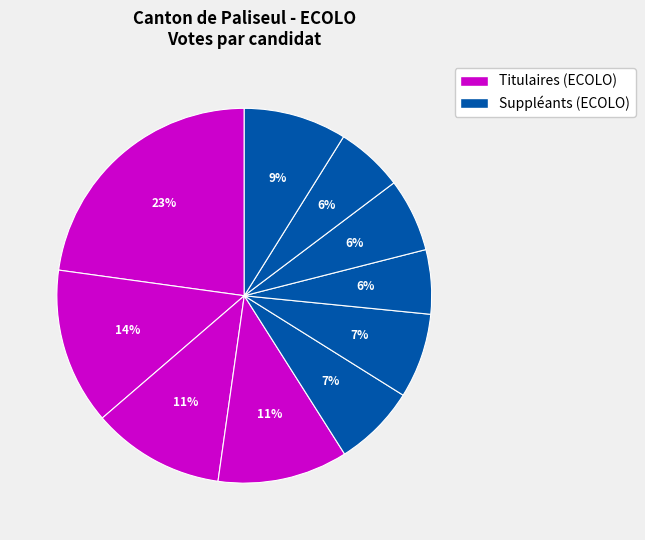

How many segments does this pie chart have?

10